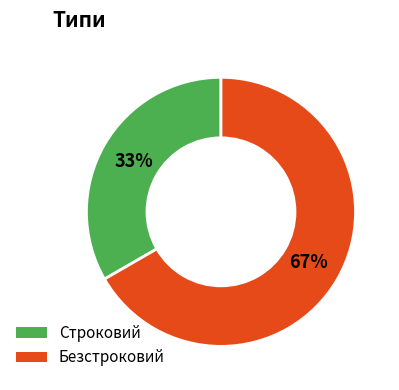

What percentage is the Безстроковий slice, to the nearest percent?

67%